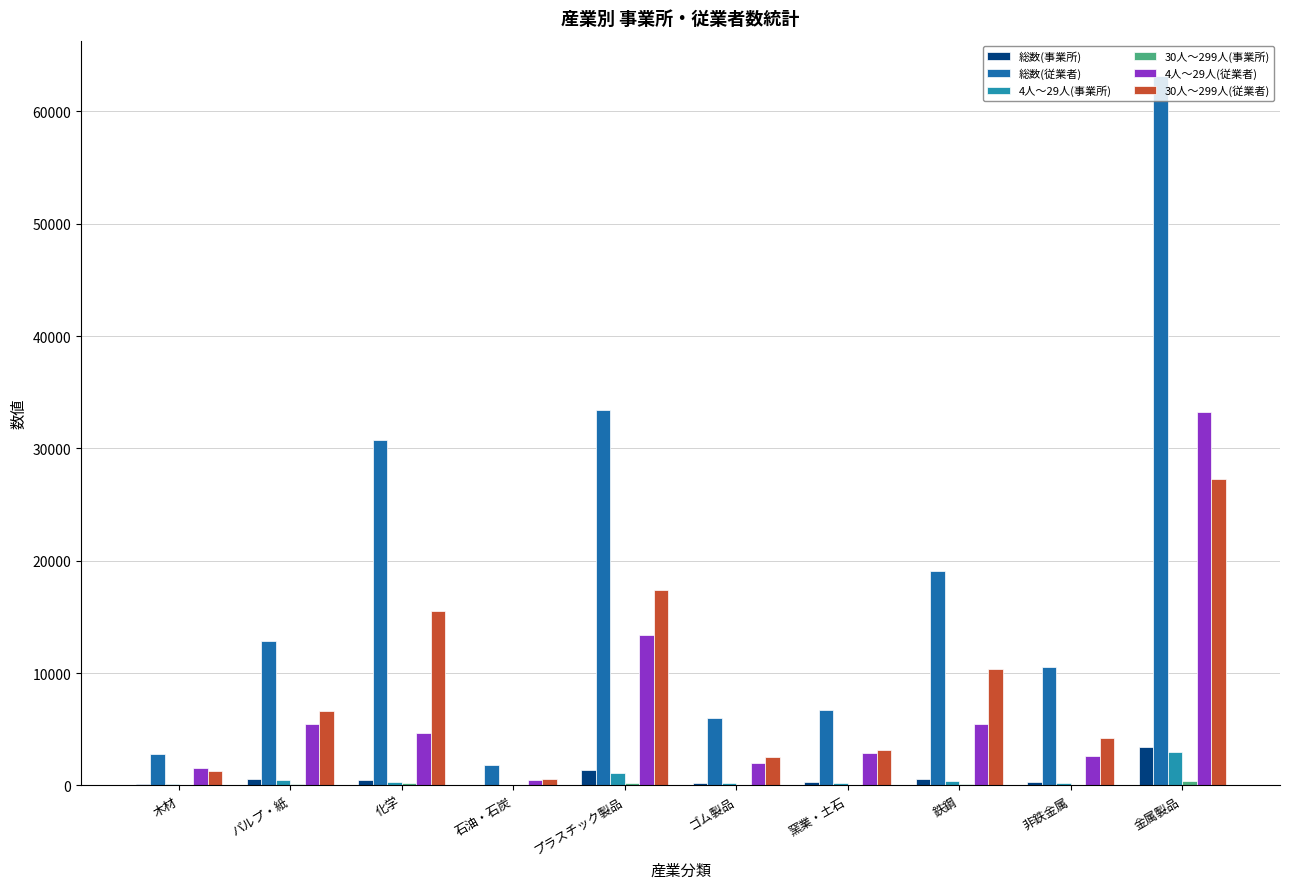

Are the bars grouped side by side (vs. stacked)?

Yes